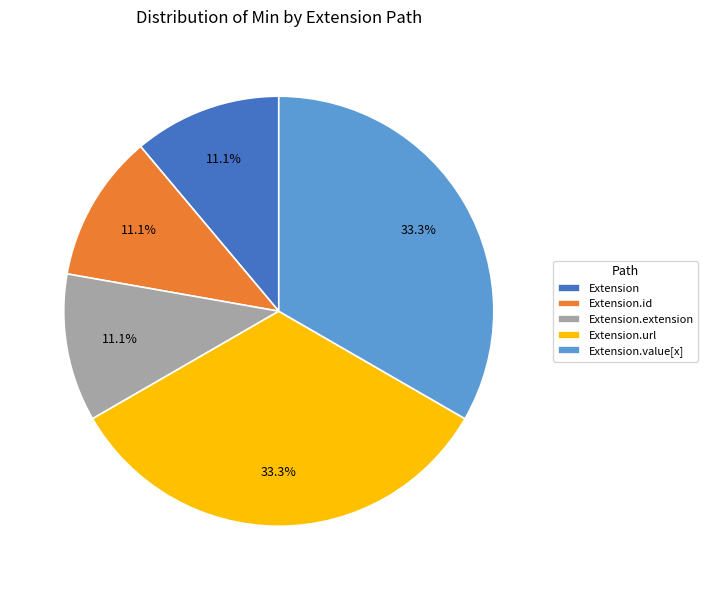

What is the ratio of the value at Extension.url to the value at Extension.extension?

3.0